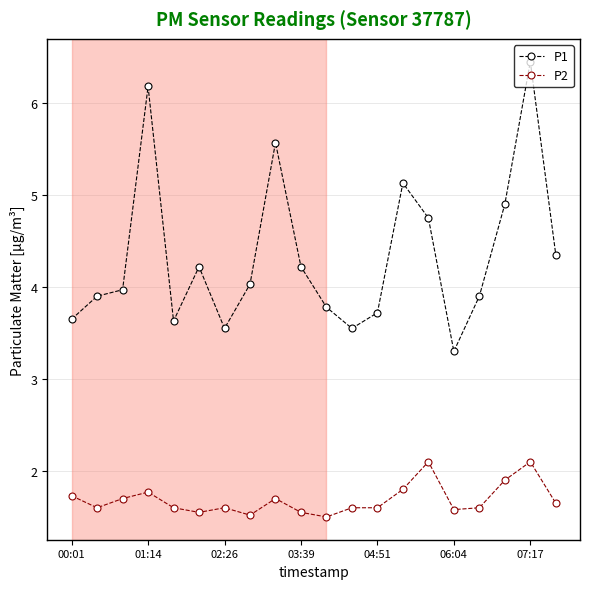

True or false: P2 has more than 1 points higher than both neighbors.

True